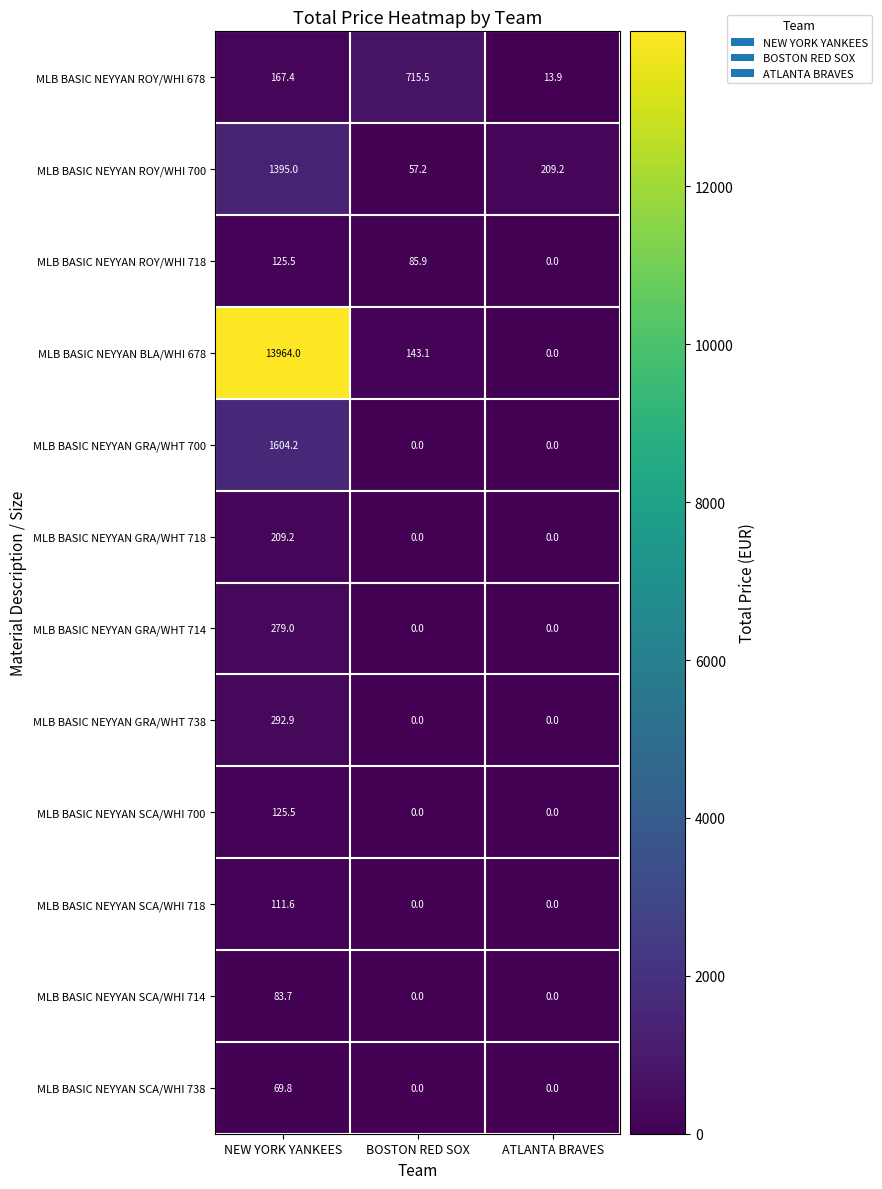

Between NEW YORK YANKEES and ATLANTA BRAVES, which series saw the biggest shift?

MLB BASIC NEYYAN BLA/WHI 678